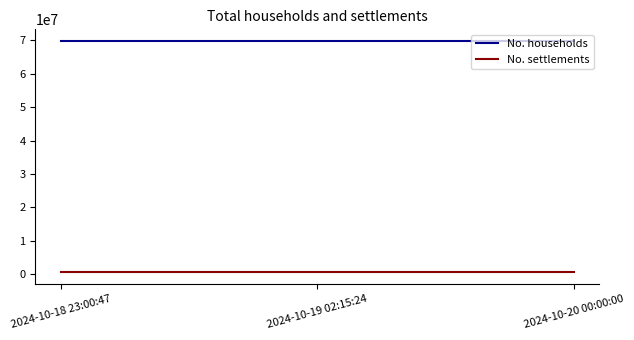

What is the average value of the No. settlements series?

579091